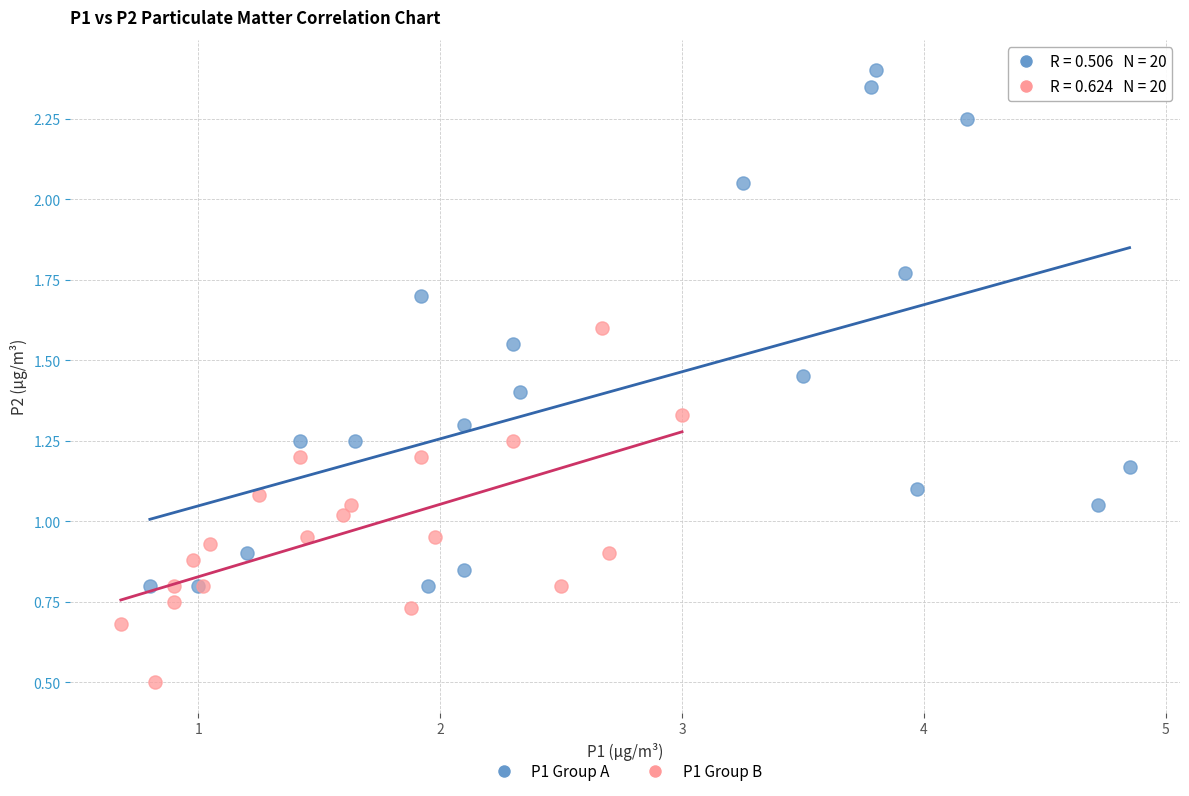

Which series has the widest spread of Y values?

P1 Group A